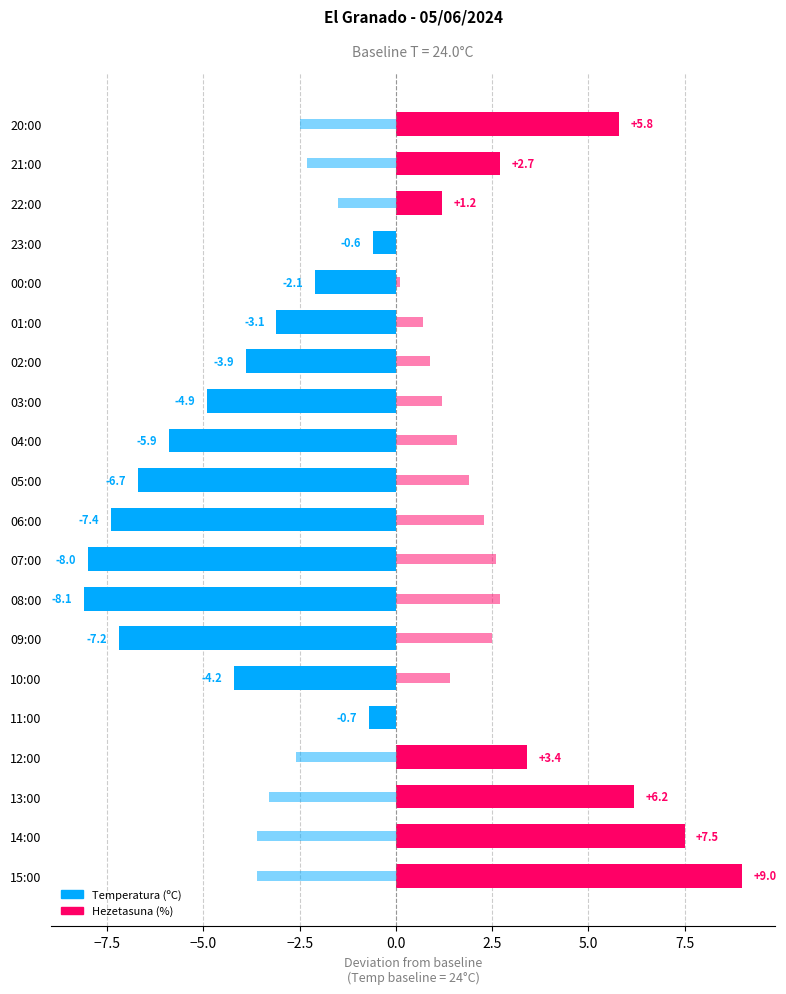

List the series in order of their overall mean, highest first.

Hezetasuna deviation (scaled), Temperatura deviation